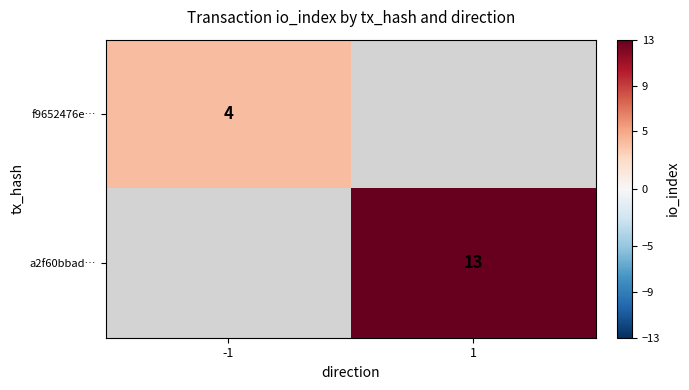

Is it true that f9652476e… equals 4 at -1?

True